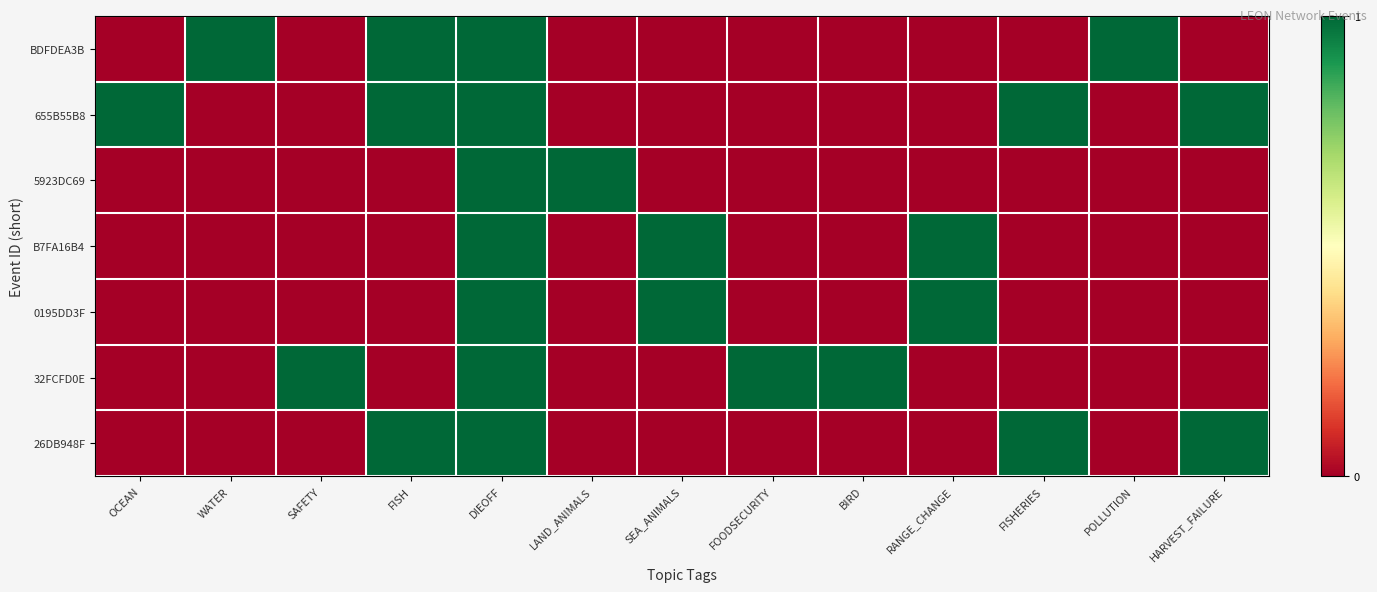

Reading right to left, transcribe all the data shown in this chart.

BDFDEA3B: HARVEST_FAILURE=0	POLLUTION=1	FISHERIES=0	RANGE_CHANGE=0	BIRD=0	FOODSECURITY=0	SEA_ANIMALS=0	LAND_ANIMALS=0	DIEOFF=1	FISH=1	SAFETY=0	WATER=1	OCEAN=0
655B55B8: HARVEST_FAILURE=1	POLLUTION=0	FISHERIES=1	RANGE_CHANGE=0	BIRD=0	FOODSECURITY=0	SEA_ANIMALS=0	LAND_ANIMALS=0	DIEOFF=1	FISH=1	SAFETY=0	WATER=0	OCEAN=1
5923DC69: HARVEST_FAILURE=0	POLLUTION=0	FISHERIES=0	RANGE_CHANGE=0	BIRD=0	FOODSECURITY=0	SEA_ANIMALS=0	LAND_ANIMALS=1	DIEOFF=1	FISH=0	SAFETY=0	WATER=0	OCEAN=0
B7FA16B4: HARVEST_FAILURE=0	POLLUTION=0	FISHERIES=0	RANGE_CHANGE=1	BIRD=0	FOODSECURITY=0	SEA_ANIMALS=1	LAND_ANIMALS=0	DIEOFF=1	FISH=0	SAFETY=0	WATER=0	OCEAN=0
0195DD3F: HARVEST_FAILURE=0	POLLUTION=0	FISHERIES=0	RANGE_CHANGE=1	BIRD=0	FOODSECURITY=0	SEA_ANIMALS=1	LAND_ANIMALS=0	DIEOFF=1	FISH=0	SAFETY=0	WATER=0	OCEAN=0
32FCFD0E: HARVEST_FAILURE=0	POLLUTION=0	FISHERIES=0	RANGE_CHANGE=0	BIRD=1	FOODSECURITY=1	SEA_ANIMALS=0	LAND_ANIMALS=0	DIEOFF=1	FISH=0	SAFETY=1	WATER=0	OCEAN=0
26DB948F: HARVEST_FAILURE=1	POLLUTION=0	FISHERIES=1	RANGE_CHANGE=0	BIRD=0	FOODSECURITY=0	SEA_ANIMALS=0	LAND_ANIMALS=0	DIEOFF=1	FISH=1	SAFETY=0	WATER=0	OCEAN=0